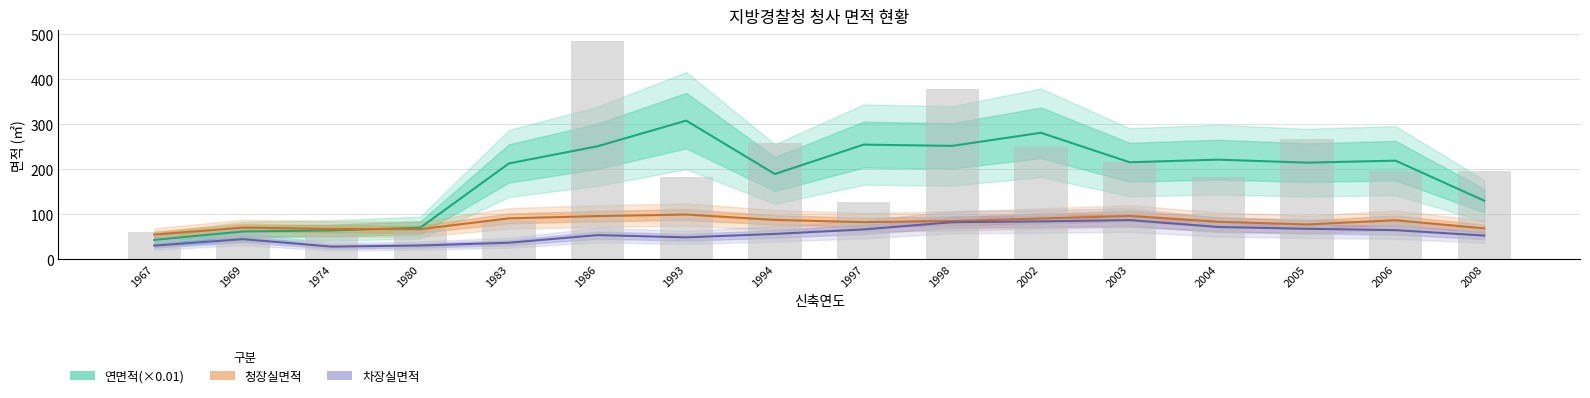

Reading left to right, list all the values displayed in this chart.

연면적(×0.01): 43.3	61.9	64.5	70.4	213.3	251.5	308.4	189.7	255.1	252.3	281.4	215.9	221.7	215.0	219.4	130.5
청장실면적: 55.2	70.6	67.7	67.1	91.2	96.2	99.6	87.7	82.7	85.3	90.8	96.5	83.7	77.6	87.0	69.0
차장실면적: 30.6	45.0	28.3	30.8	37.0	54.0	49.0	56.6	66.6	82.6	84.5	87.5	72.0	68.0	65.0	53.0
연면적(×0.01) bar: 60.3	69.6	55.9	67.9	87.4	484.5	182.6	258.0	128.5	378.7	249.7	215.8	182.3	266.9	195.8	195.6